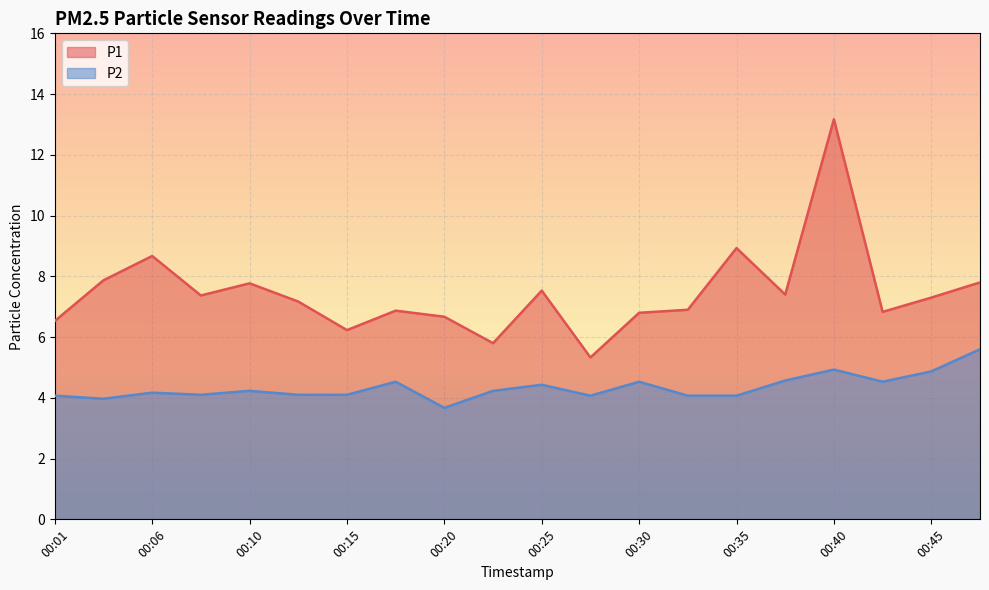

True or false: P1 and P2 intersect in this chart.

False